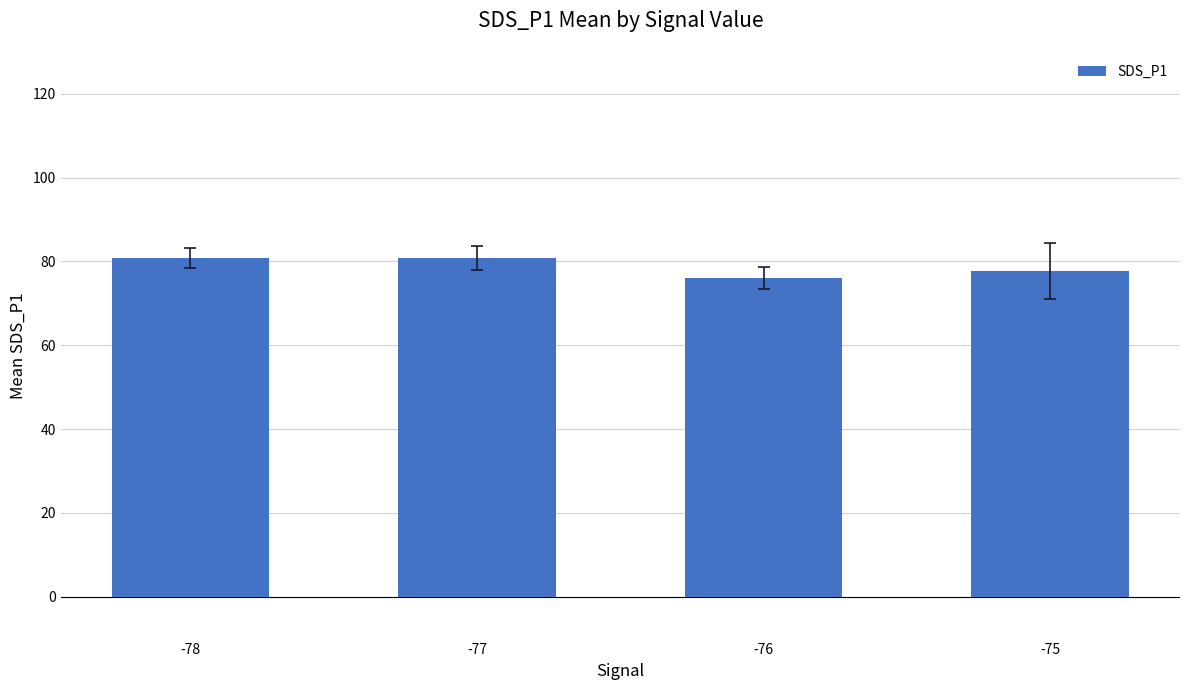

True or false: the data shows 77.7 at -75.

True